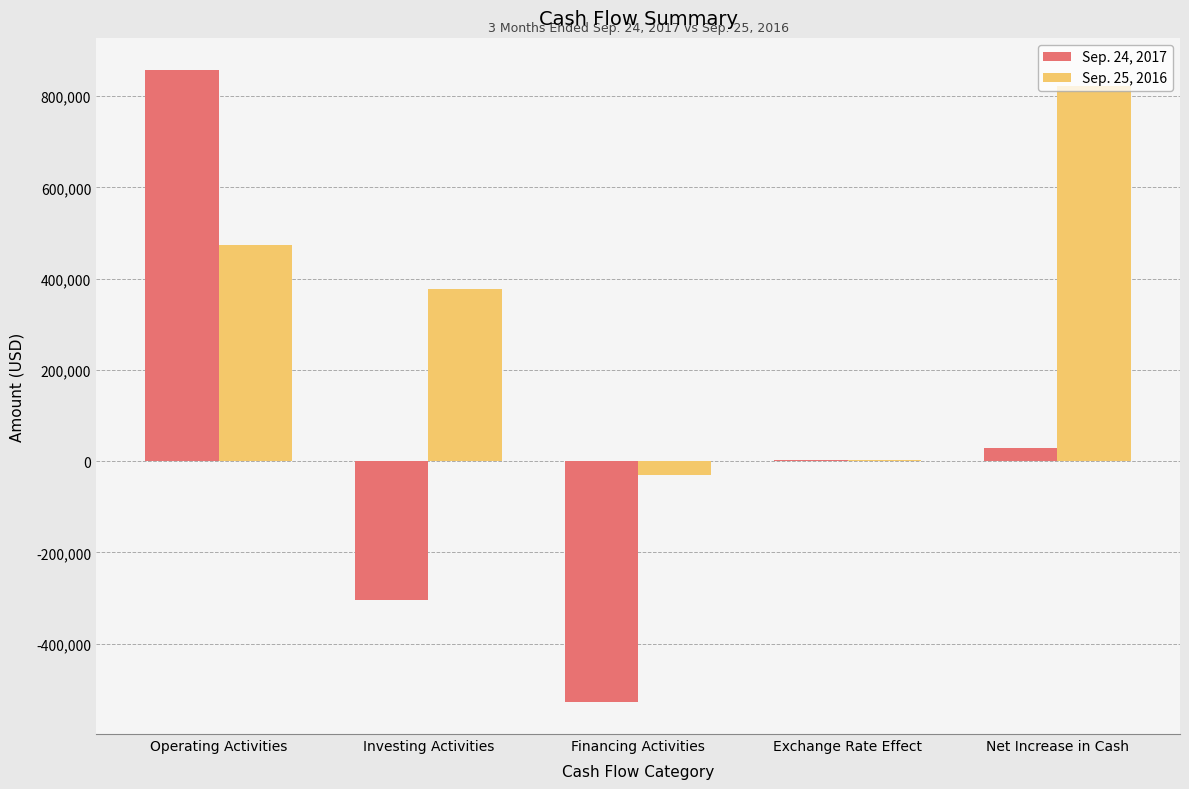

What is the total value across all series at Investing Activities?

72861